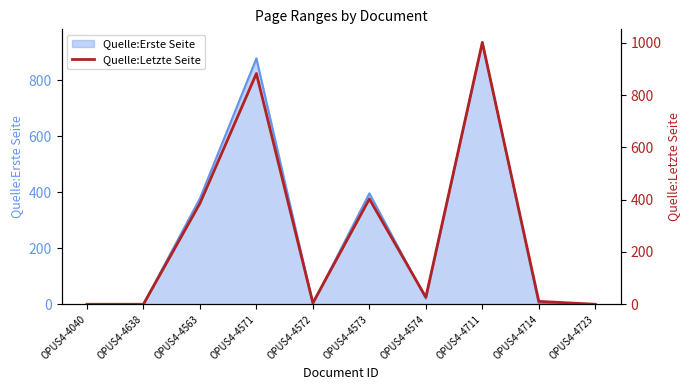

How many interior local peaks (higher than both neighbors) does the data have?

3